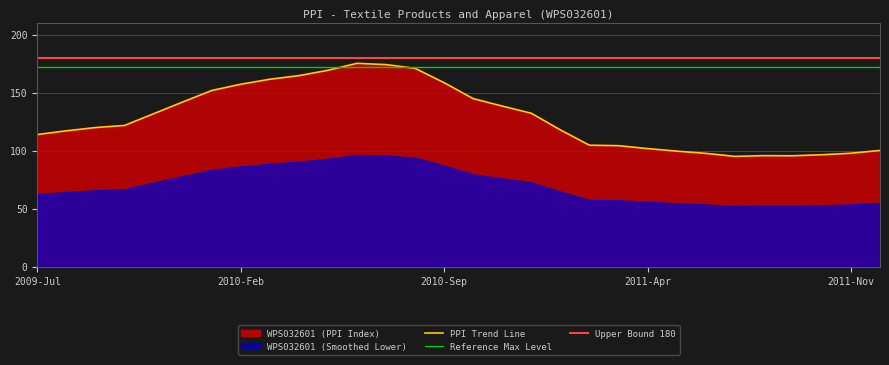

What is the minimum value shown in the chart?

95.1